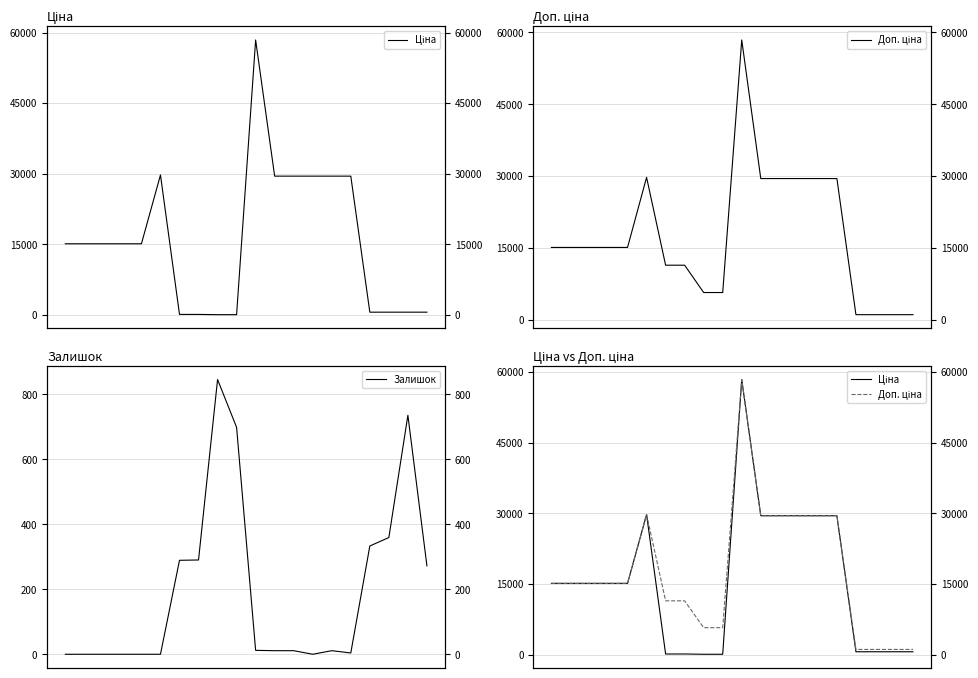

At which category does Залишок reach its first local valley?

13